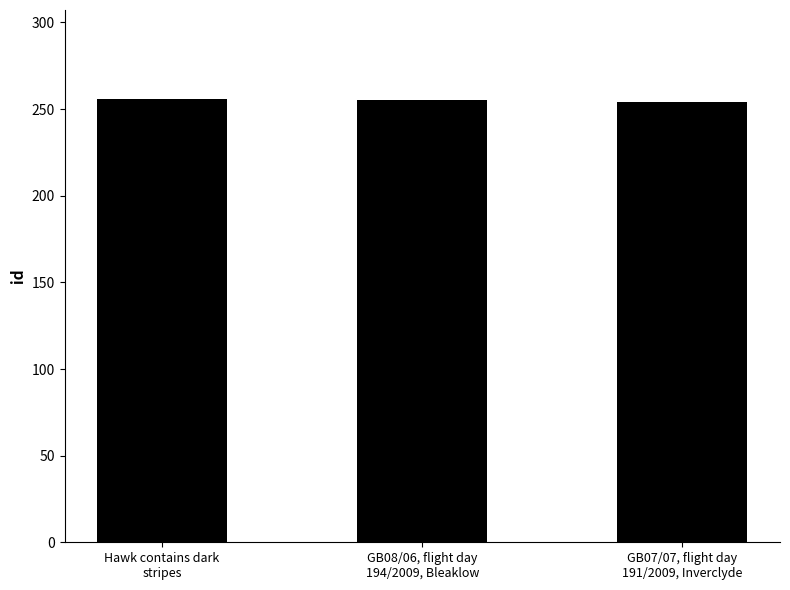

List the labels in order of value, largest first.

Hawk contains dark
stripes, GB08/06, flight day
194/2009, Bleaklow, GB07/07, flight day
191/2009, Inverclyde